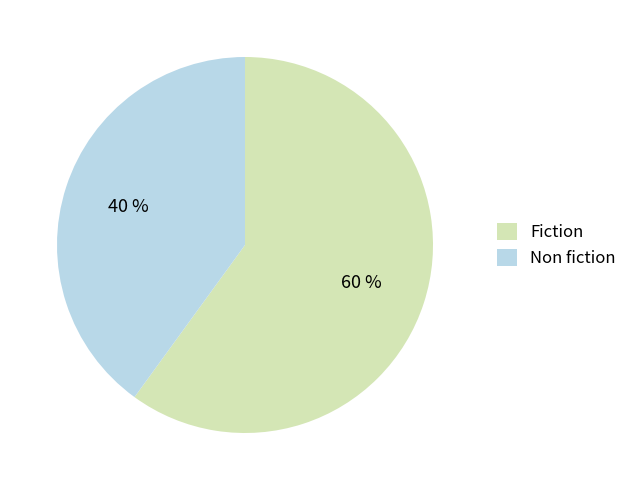

What is the largest slice in the pie chart?

Fiction